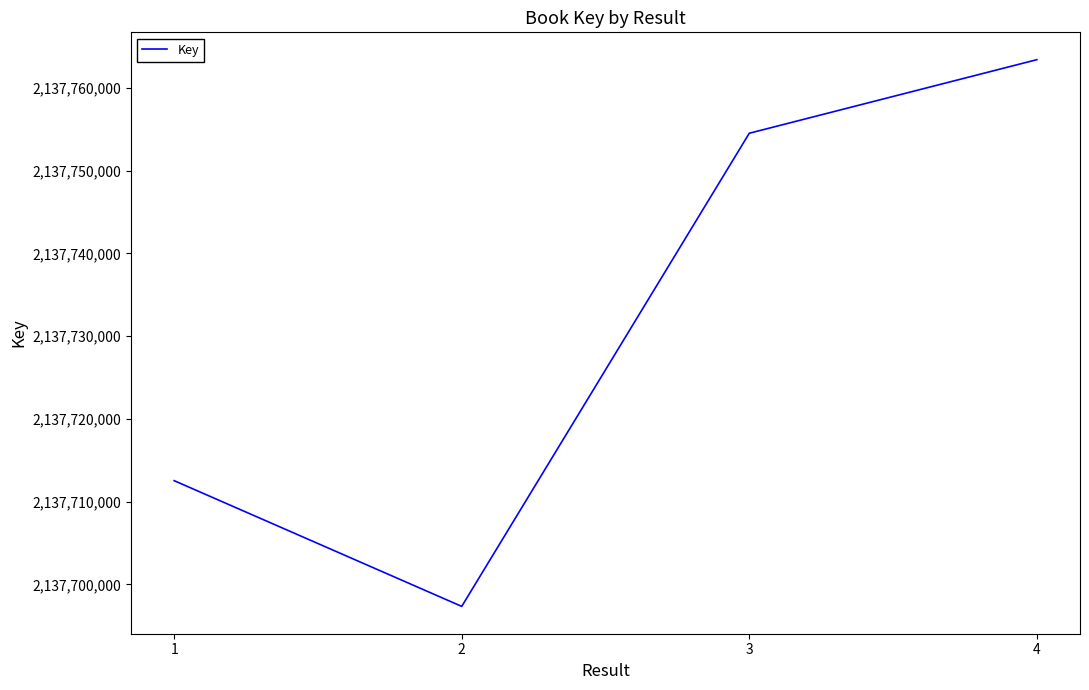

Which category has the lowest value across all series?

2